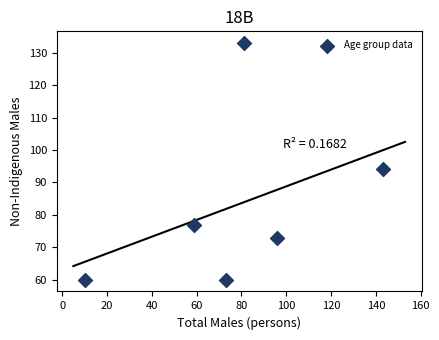

What is the average X value?

77